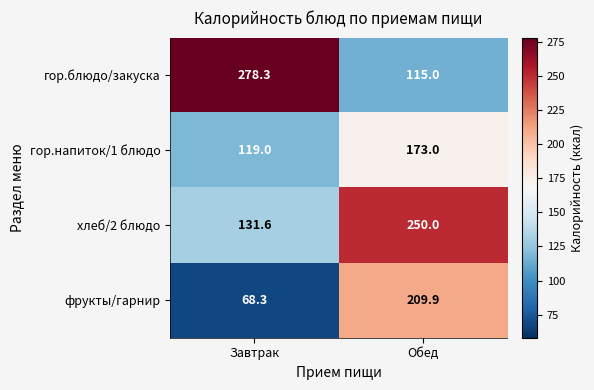

True or false: хлеб/2 блюдо has a value of 231.6 at Завтрак.

False